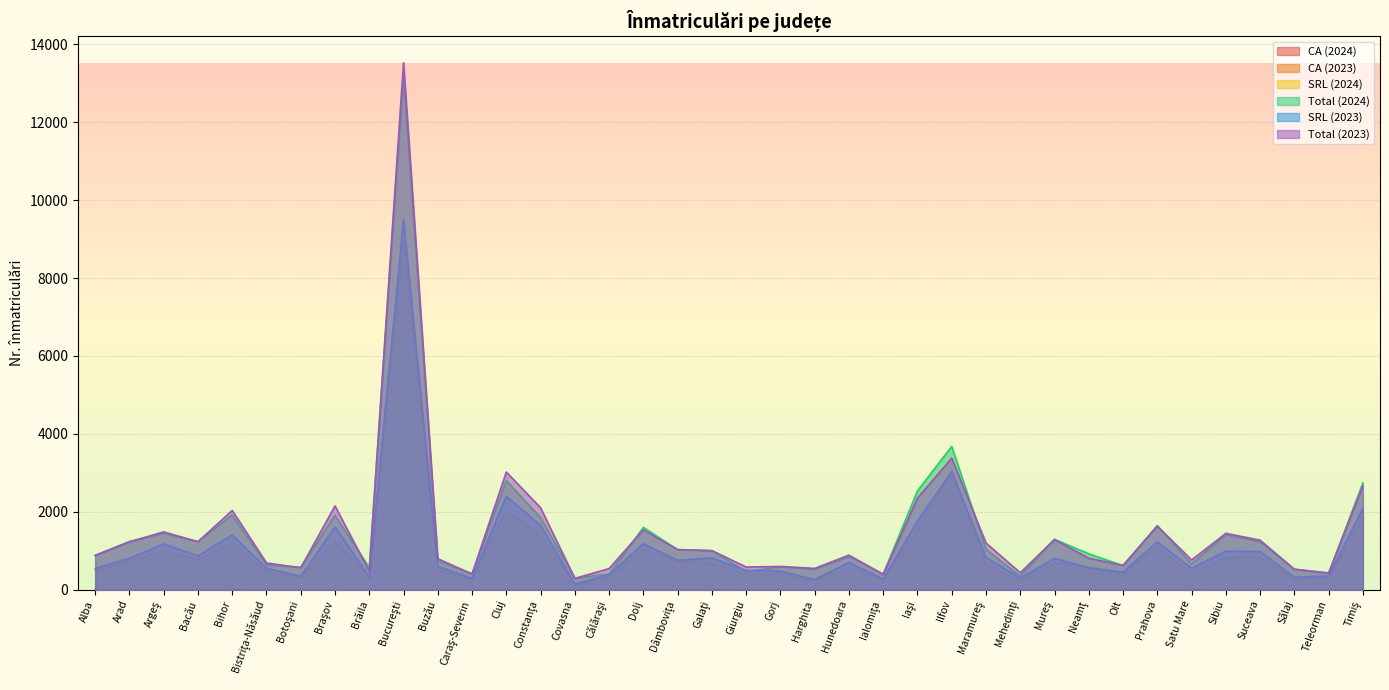

Between Arad and Mehedinţi, which series saw the biggest shift?

Total (2024)